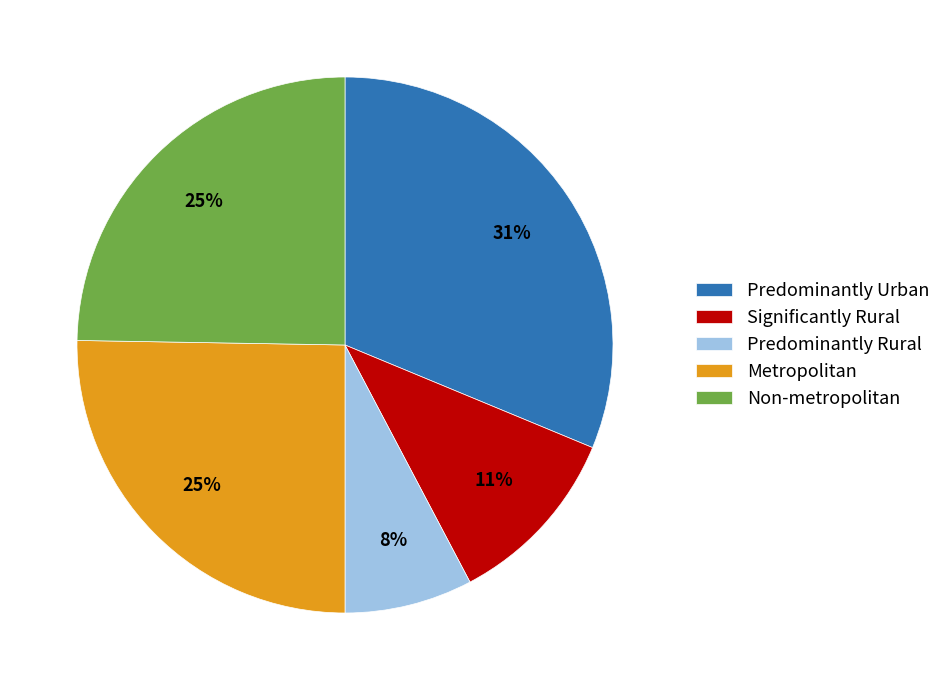

Is there a majority slice in this chart?

No